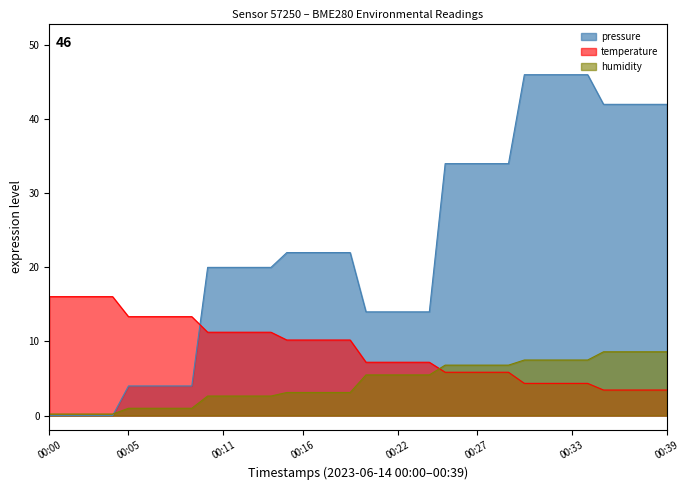

What value does the humidity series have at 00:25?

6.8